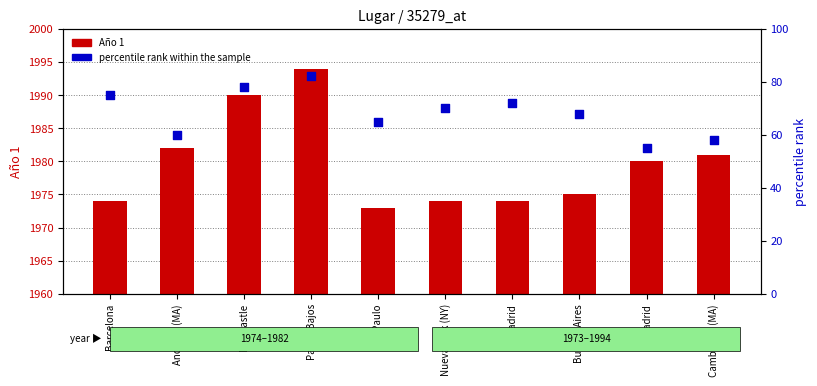

Which series reaches the minimum Y coordinate?

percentile rank within the sample